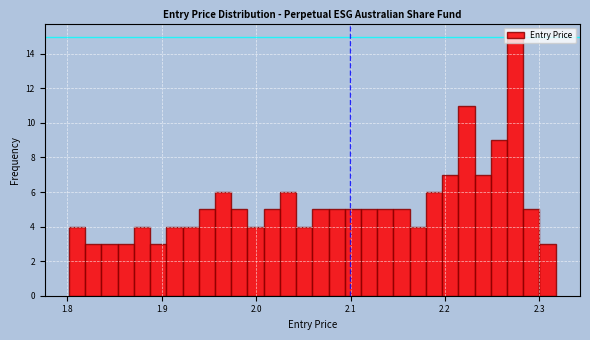

Read against the x-axis, roughly where is the centre of the tallest bar?

2.27